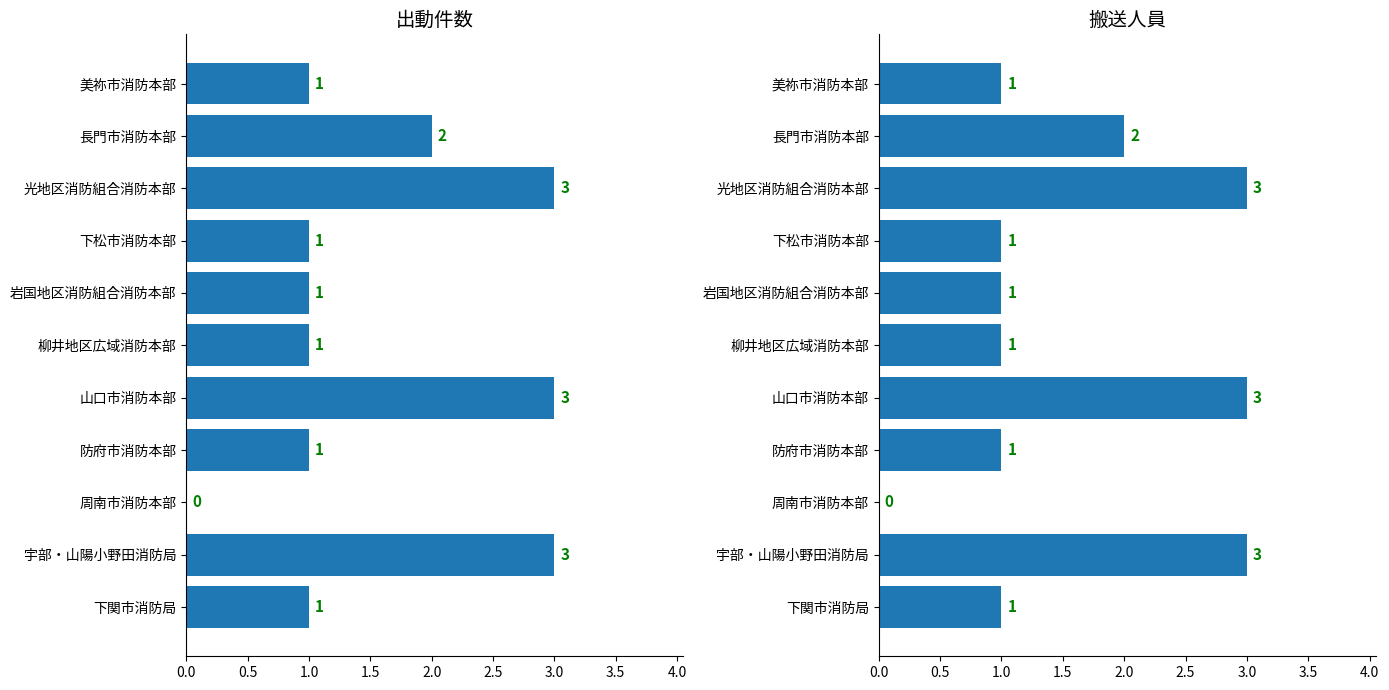

What are all the series names shown in the legend?

出動件数, 搬送人員(計)